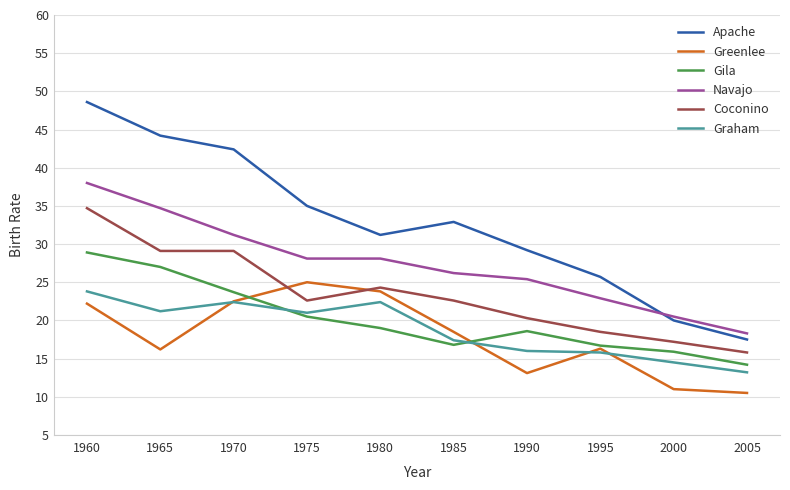

Is the value of Greenlee at 1985 greater than the value of Graham at 1980?

No